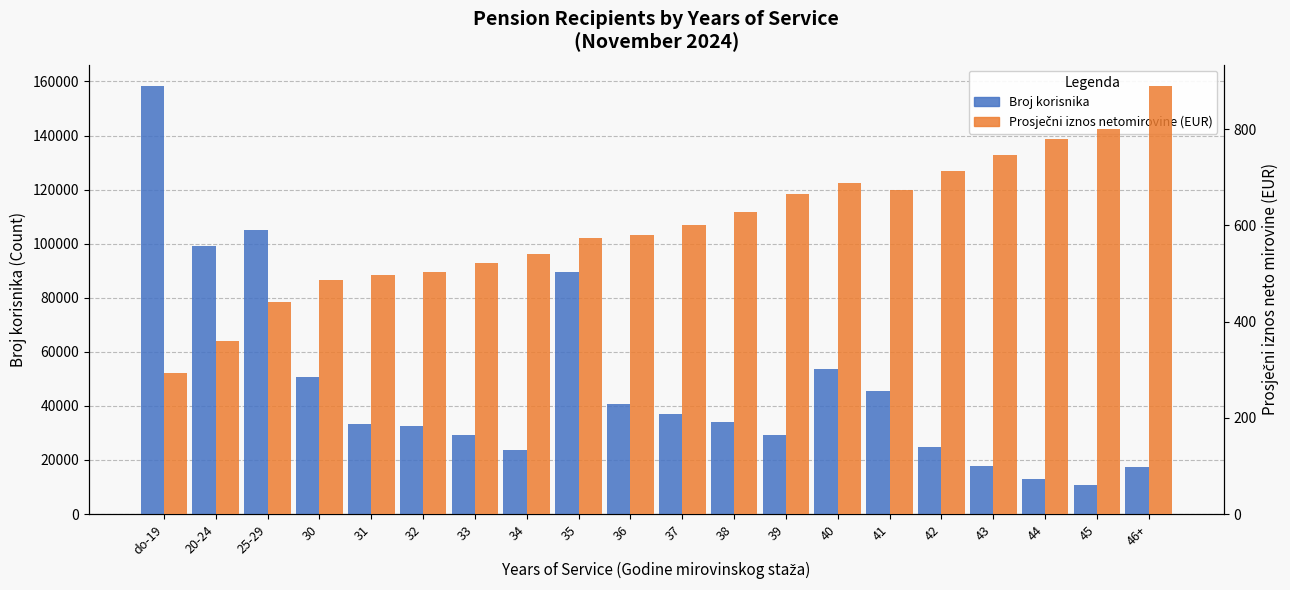

What are all the series names shown in the legend?

Broj korisnika, Prosječni iznos netomirovine (EUR)